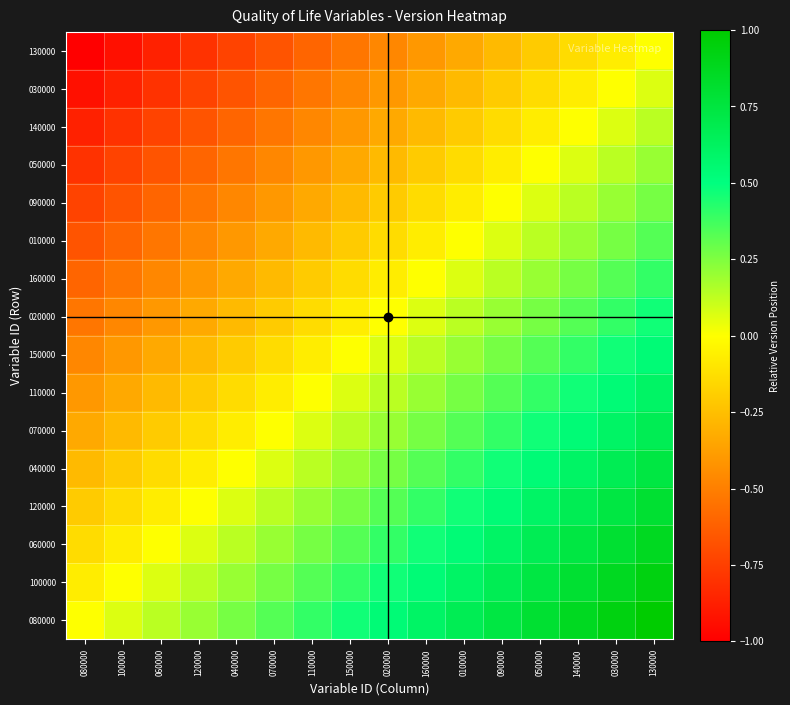

Which has a higher value, 050000 or 010000?

050000